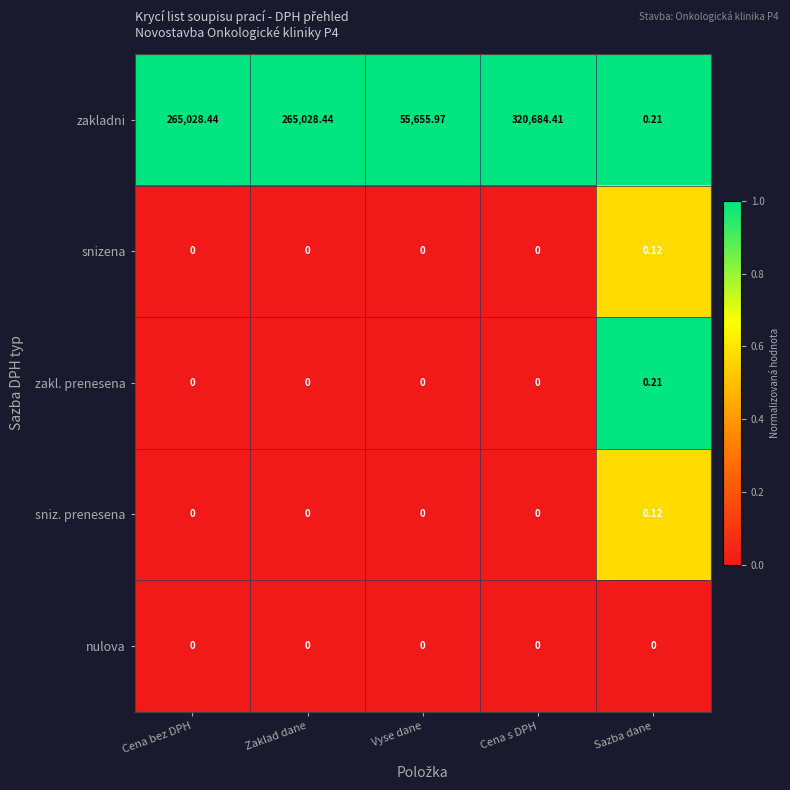

How many data points in snizena are above 0?

1